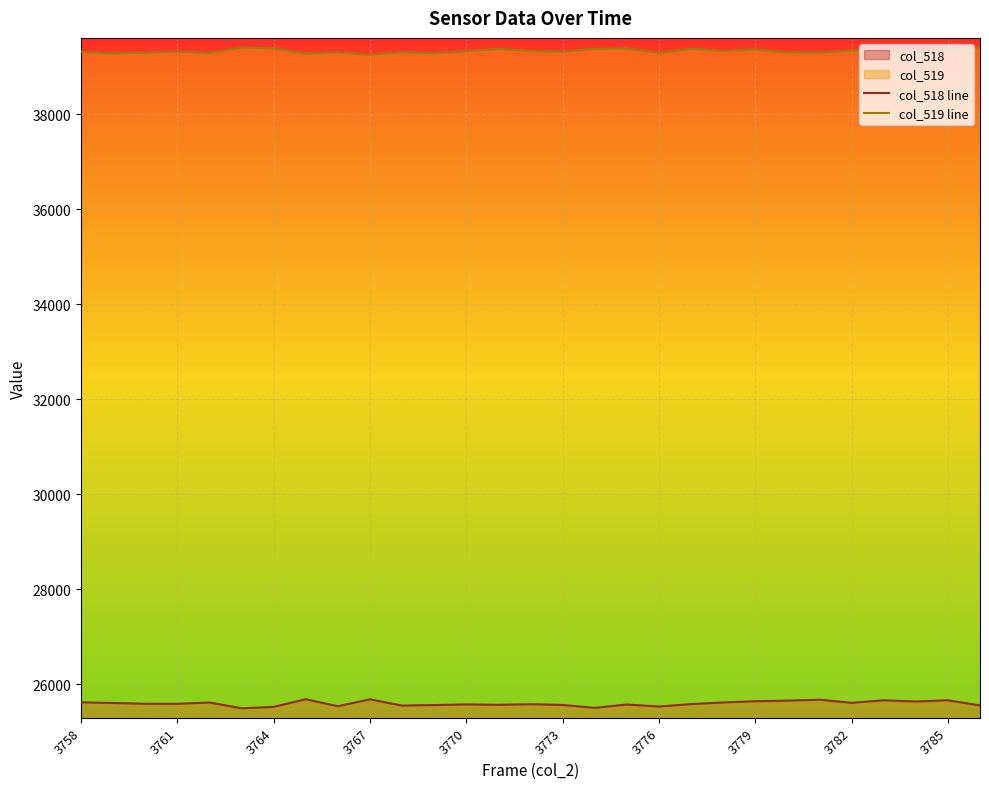

List the series in order of their overall mean, lowest first.

col_518 line, col_519 line